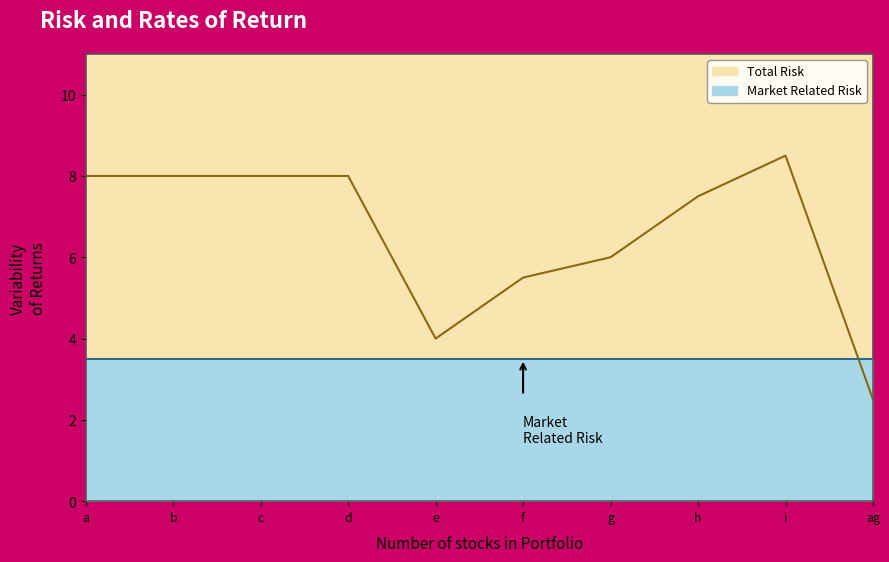

How many lines are shown in the chart?

1